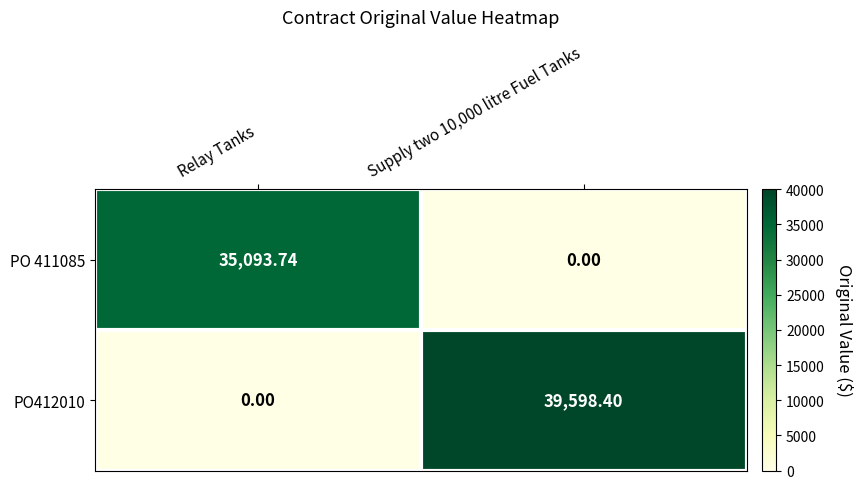

How many data points in PO412010 are above 39598?

1